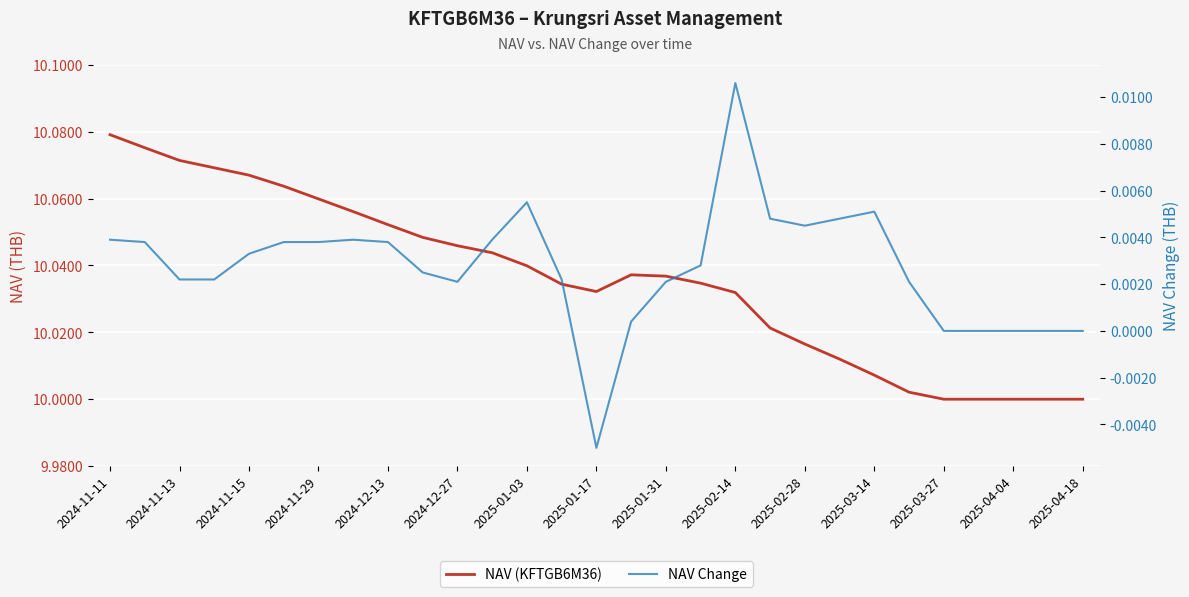

The value of NAV (KFTGB6M36) at 23 is 10.0. True or false?

True